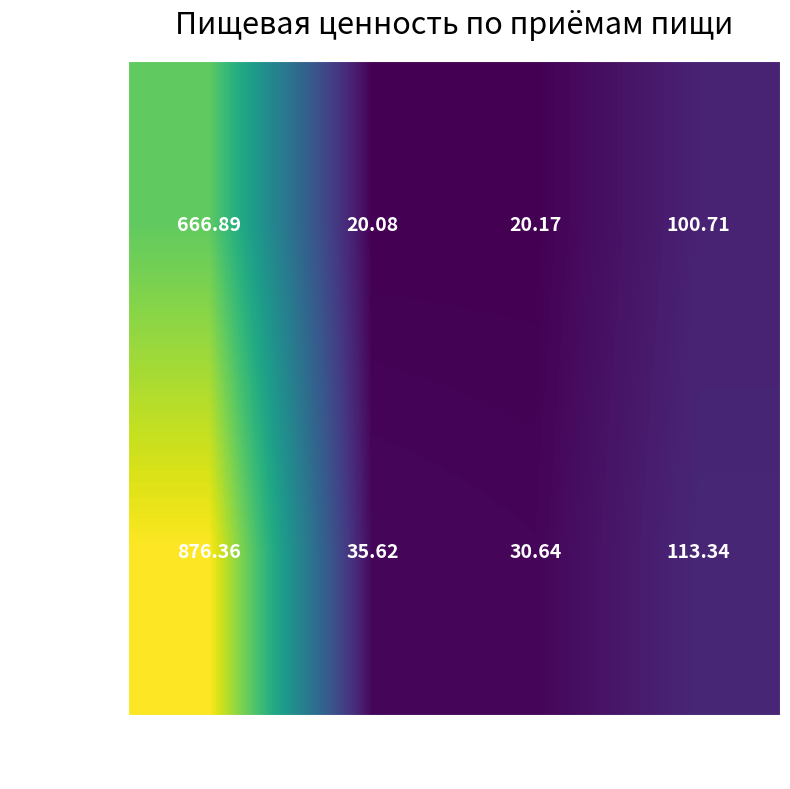

Rank the series at Белки from highest to lowest value.

Обед, Завтрак